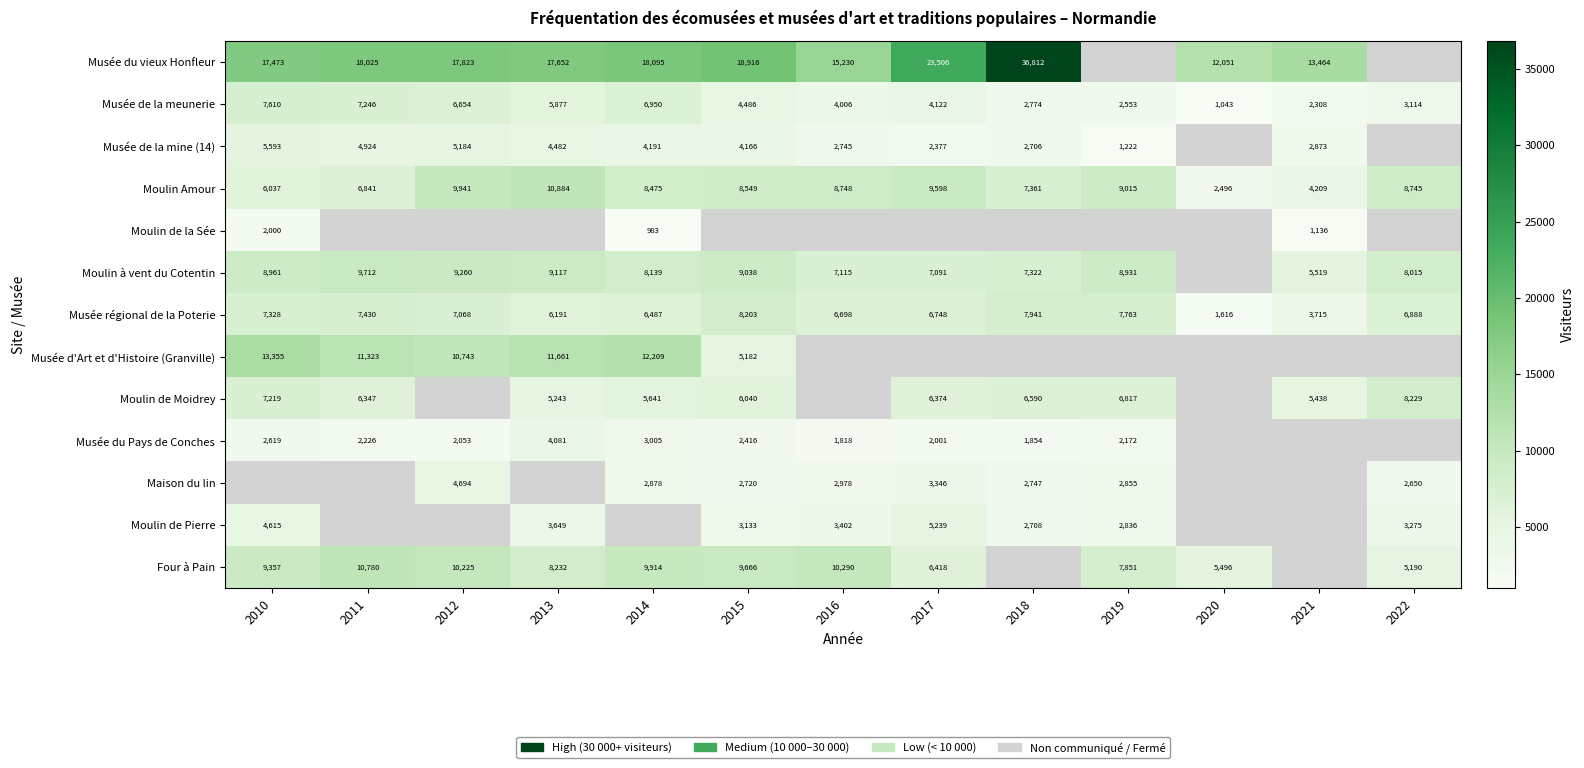

What is the sum of all Musée régional de la Poterie values?

84076